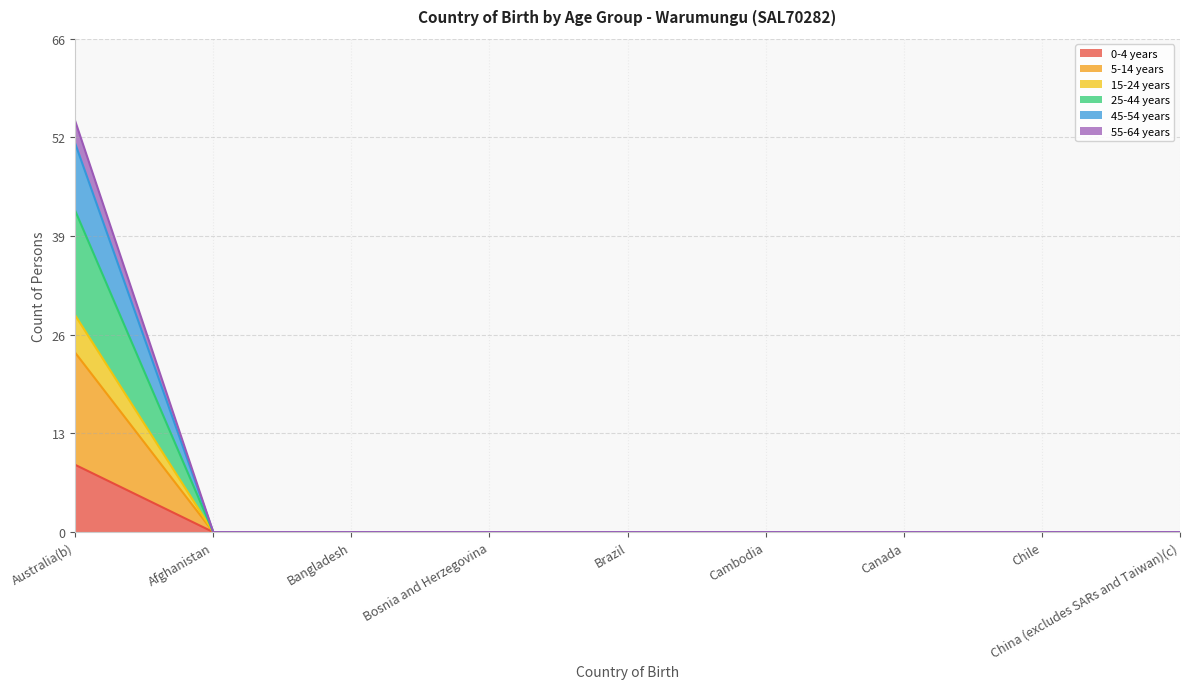

How many lines are shown in the chart?

6